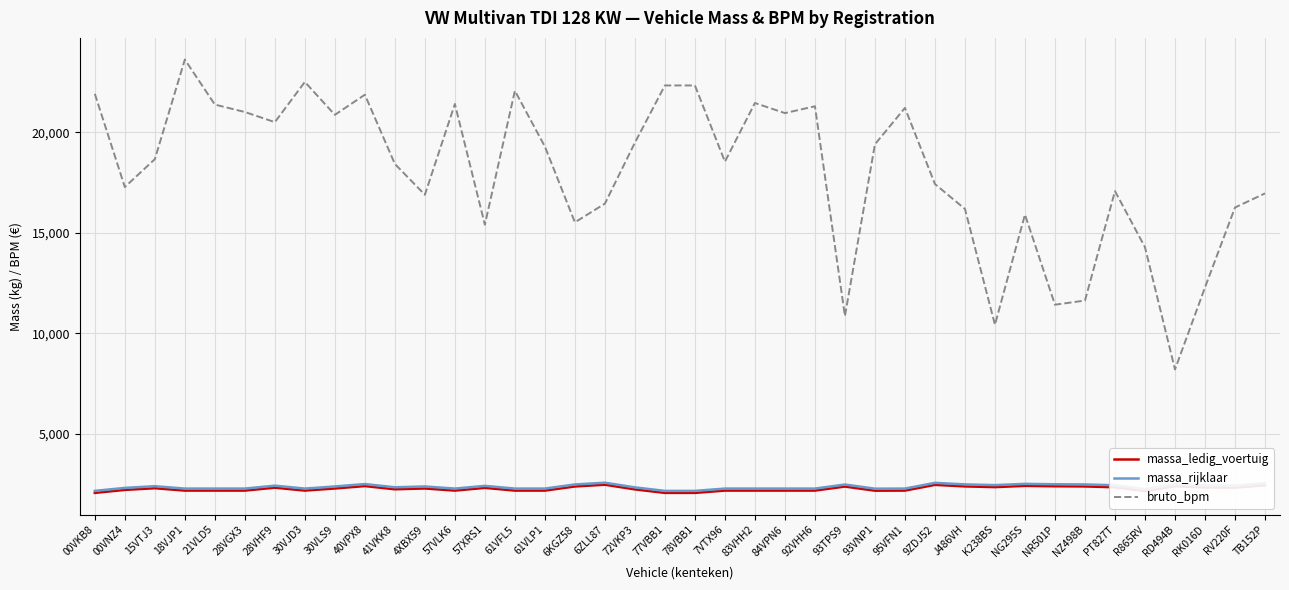

How many lines are shown in the chart?

3